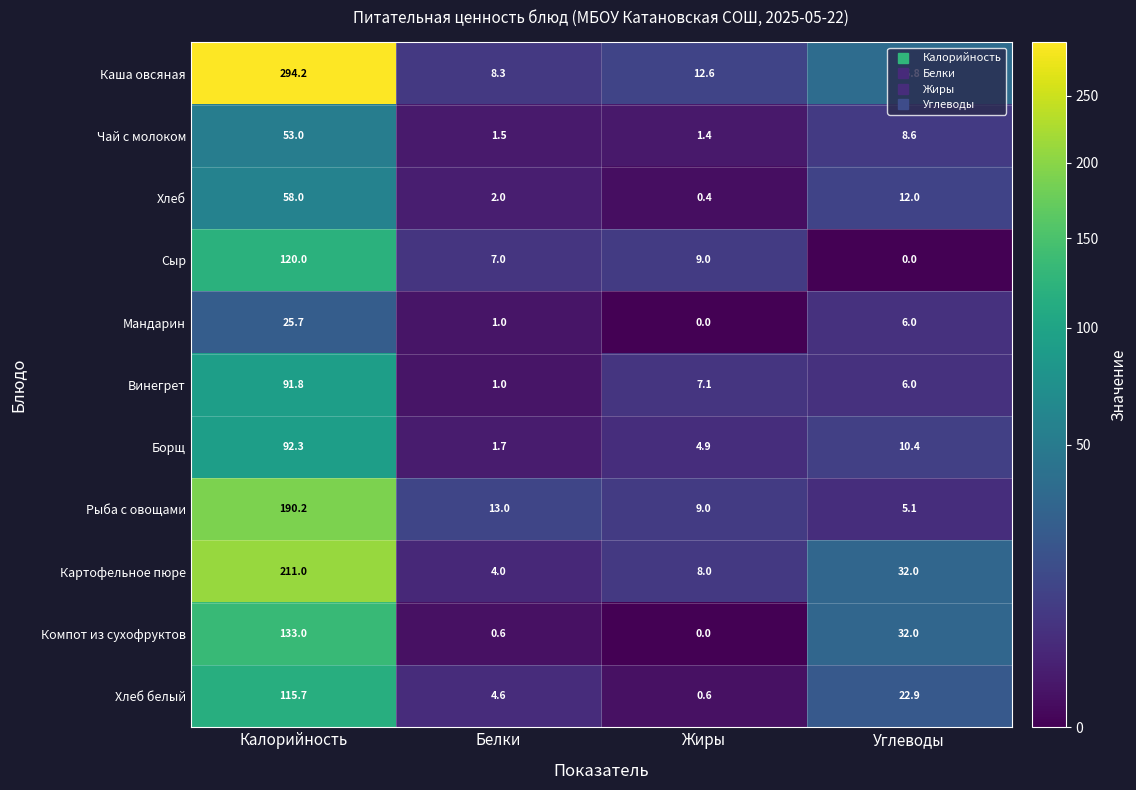

Which series changed the most between Калорийность and Жиры?

Каша овсяная